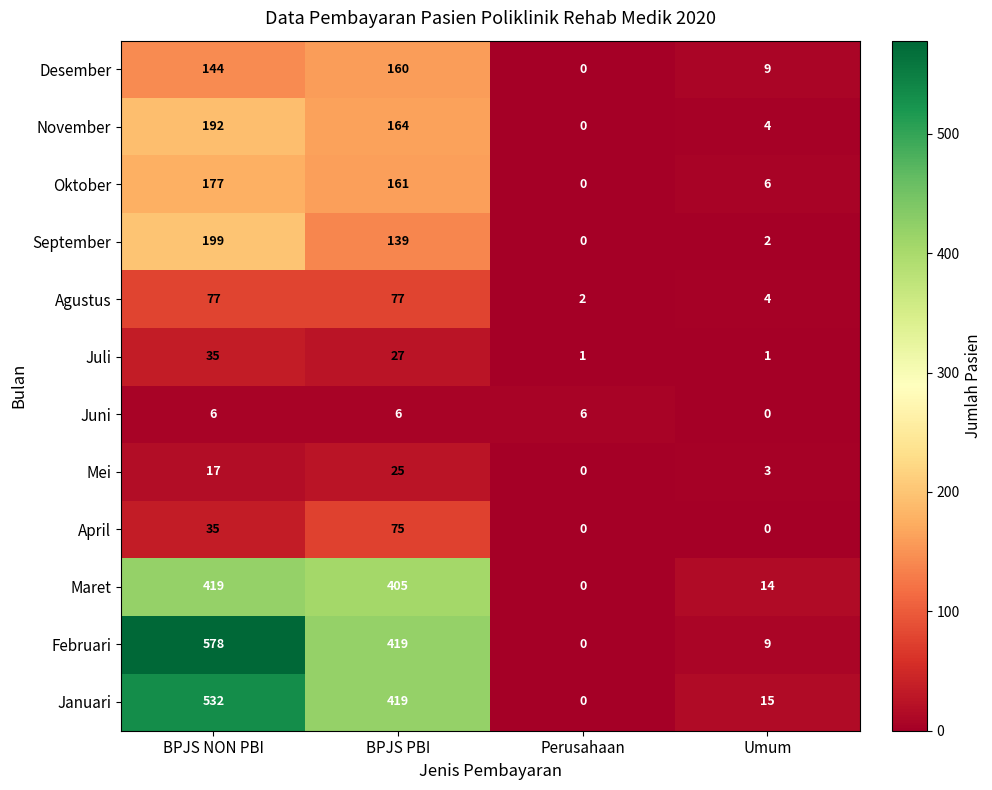

At which category is the sum across all series the highest?

BPJS NON PBI